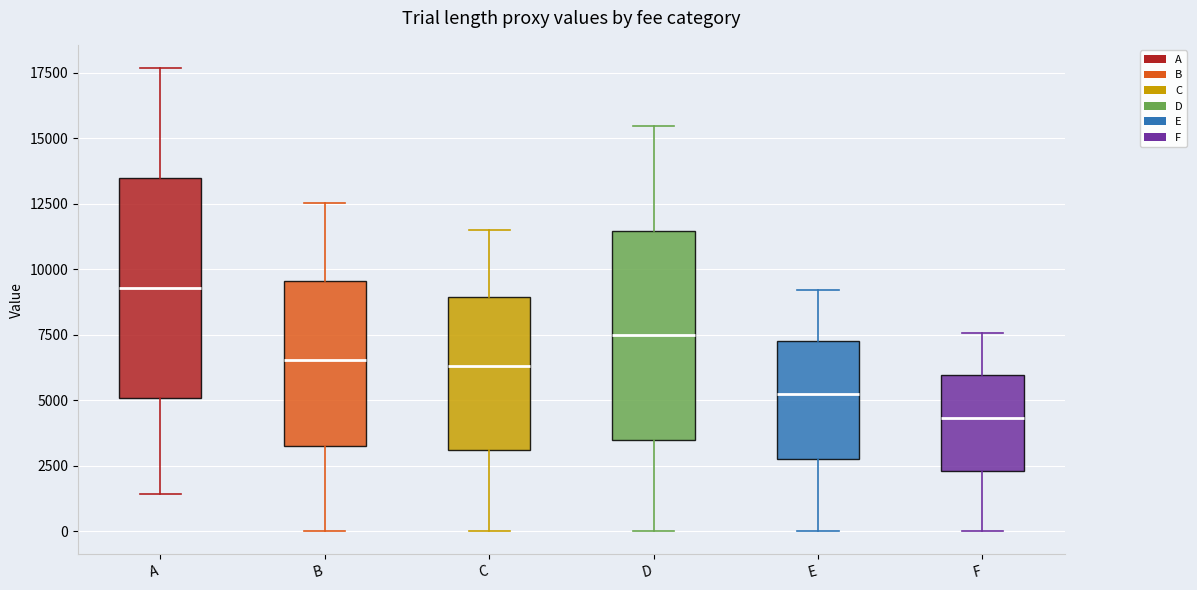

Reading left to right, transcribe this box plot: for each box, give where its median line is, the range the box spans, and where its two whiskers end, as read against the y-axis. The values are not printed on the chart, so give them approximately, as read against the axis.

A: median 9500, box 5000 to 13500, whiskers 1500 to 17500
B: median 6500, box 3000 to 9500, whiskers 0 to 12500
C: median 6500, box 3000 to 9000, whiskers 0 to 11500
D: median 7500, box 3500 to 11500, whiskers 0 to 15500
E: median 5000, box 3000 to 7000, whiskers 0 to 9000
F: median 4500, box 2500 to 6000, whiskers 0 to 7500